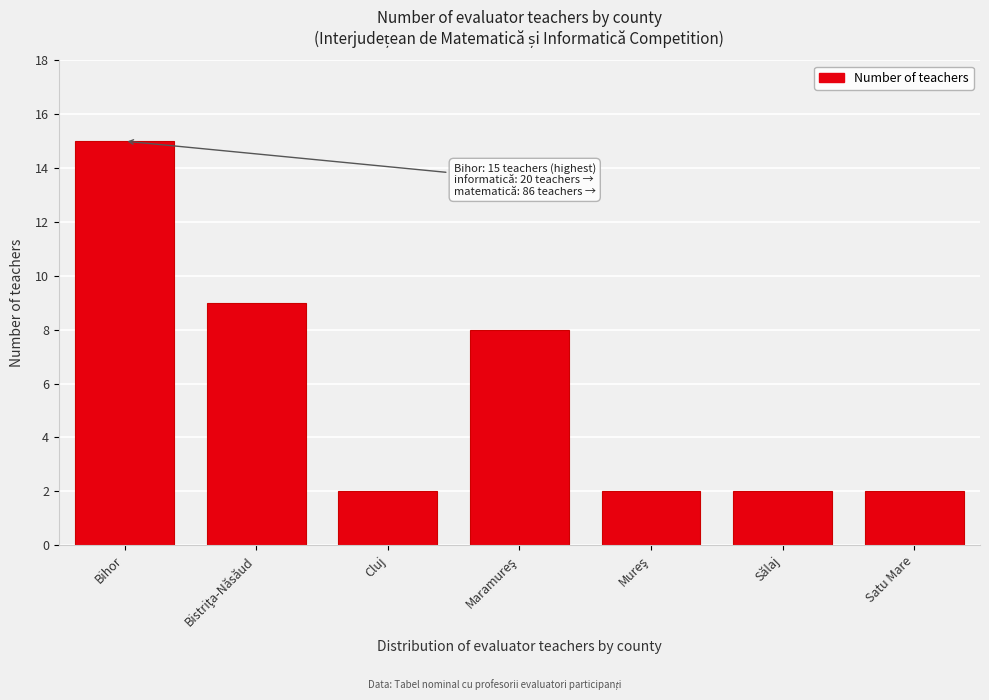

Reading left to right, extract all data points from this chart.

15	9	2	8	2	2	2